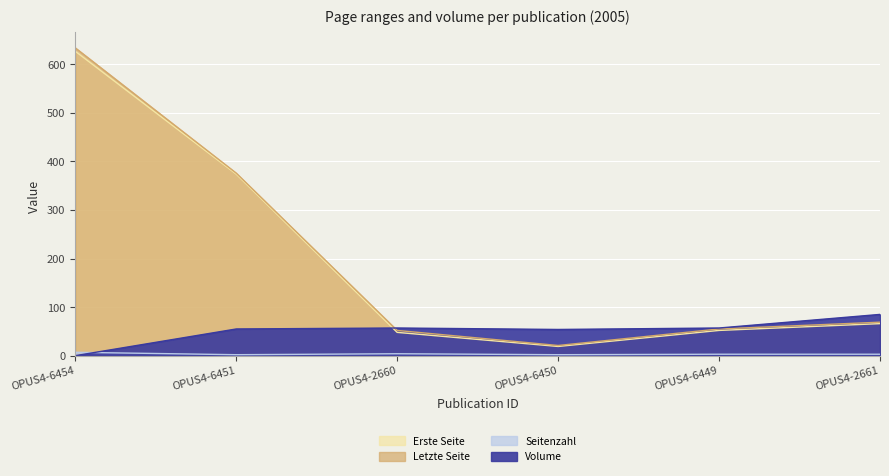

Which series has the largest total across all categories?

Letzte Seite